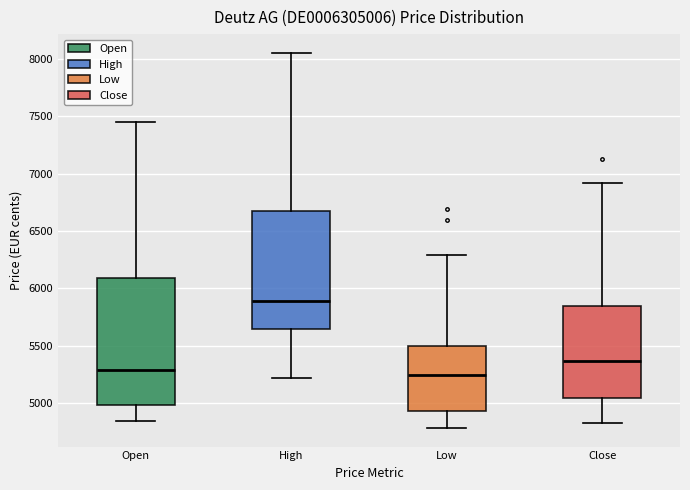

Where is the upper edge of the box for High on the y-axis? The values are not printed on the chart, so give them approximately, as read against the axis.

6650